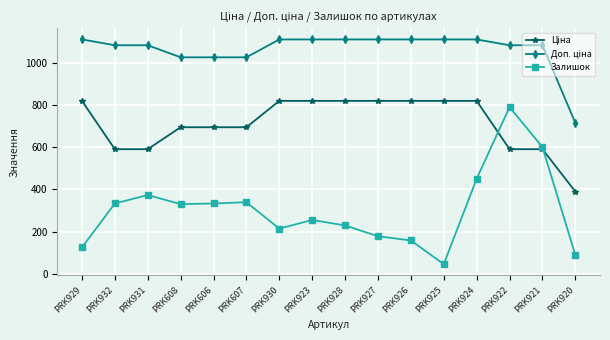

How many data points does each series have?

16